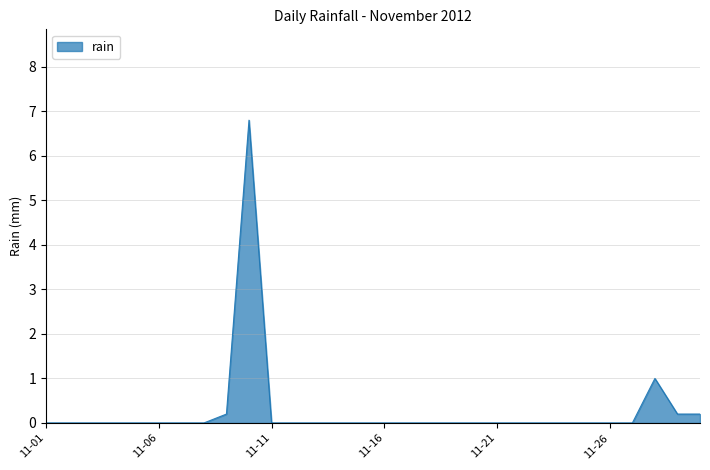

What is the maximum value shown in the chart?

6.8